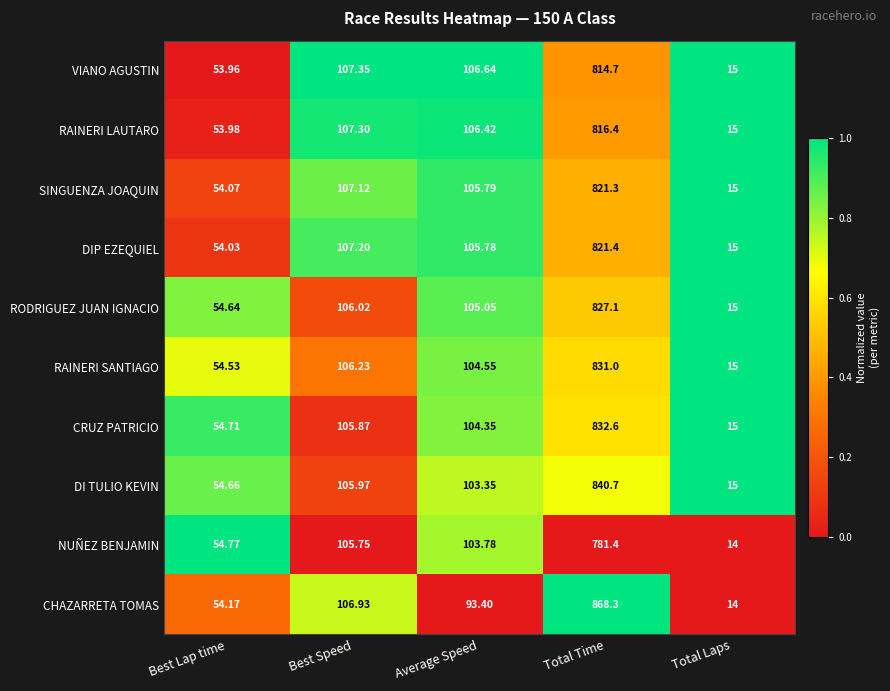

Which series has the widest spread of values?

CHAZARRETA TOMAS